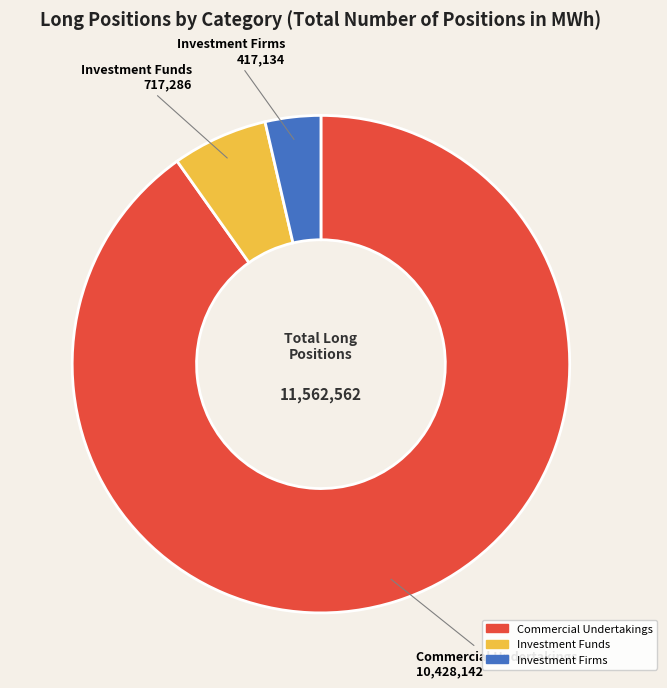

Approximately how many times larger is the value at Commercial Undertakings compared to Investment Firms?

25.0